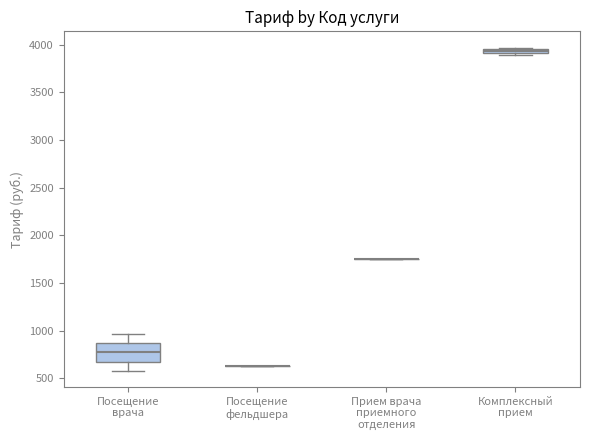

Comparing the boxes themselves (not the whiskers), which one is the tallest?

Посещение врача